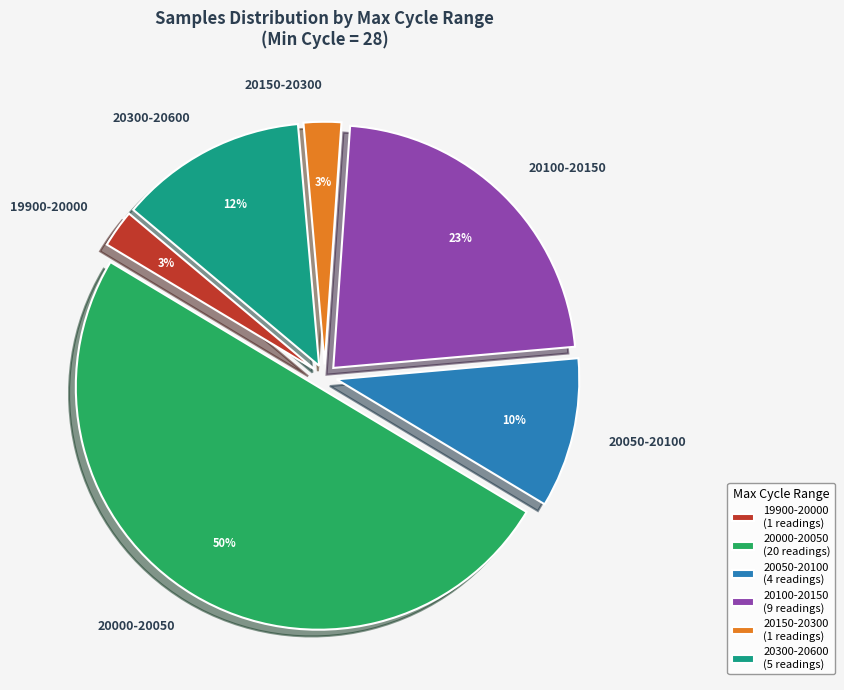

To the nearest percent, what is the difference between the largest and smallest slice percentages?

47%